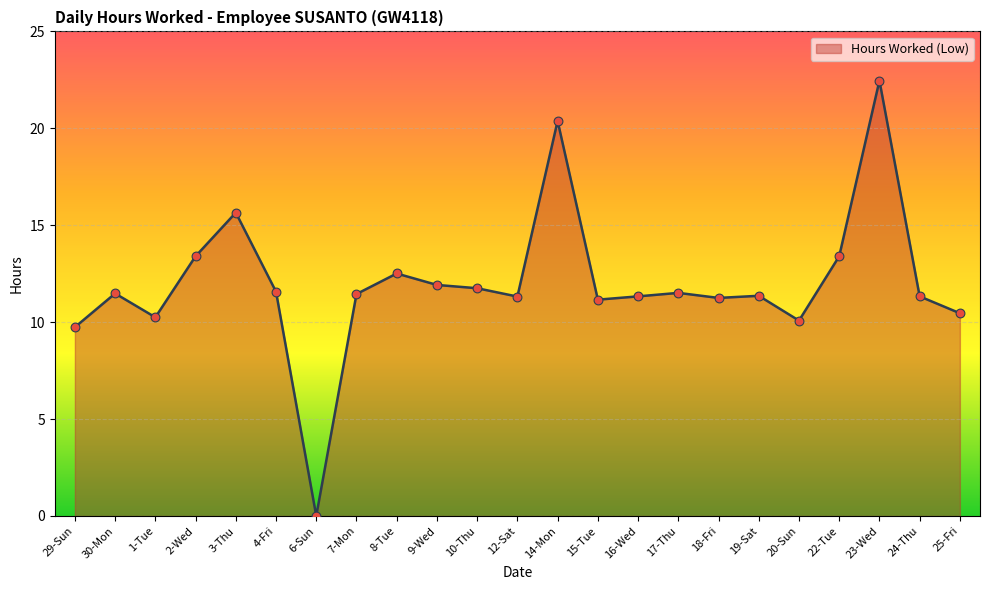

What is the ratio of the value at 17-Thu to the value at 19-Sat?

1.0